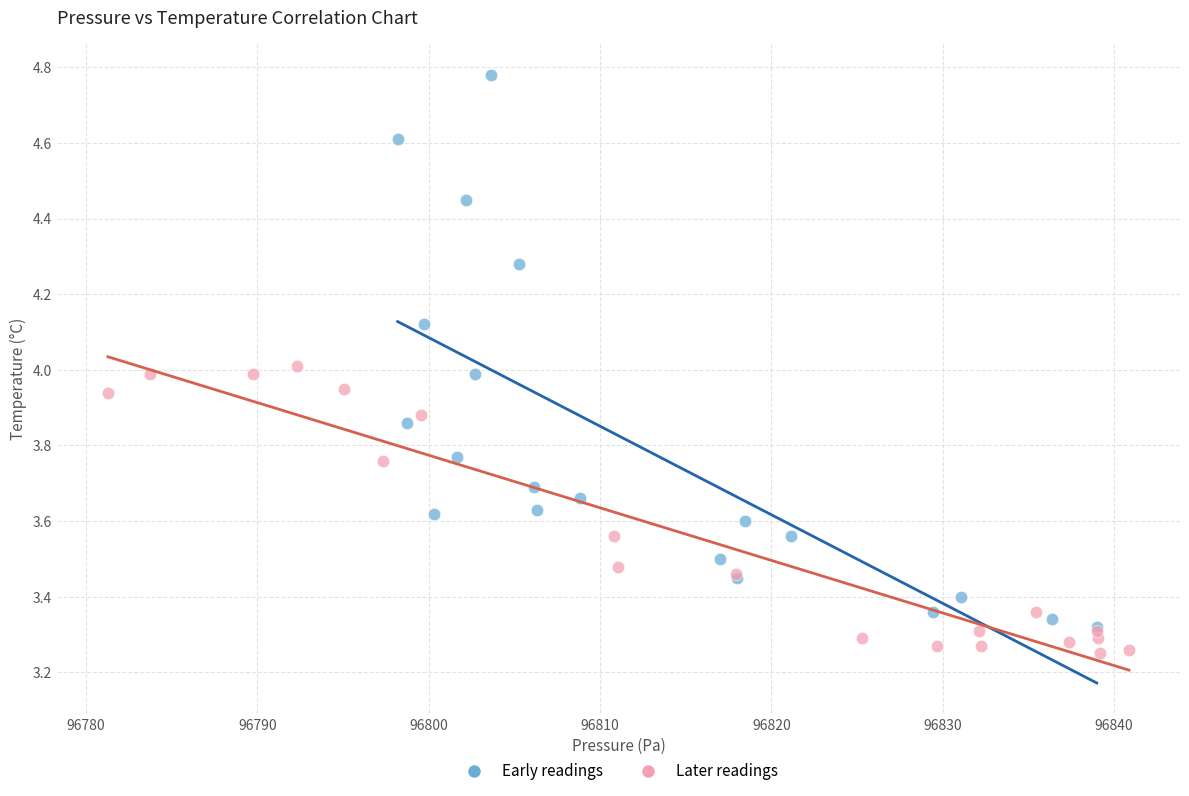

Which series reaches the maximum Y coordinate?

Early readings